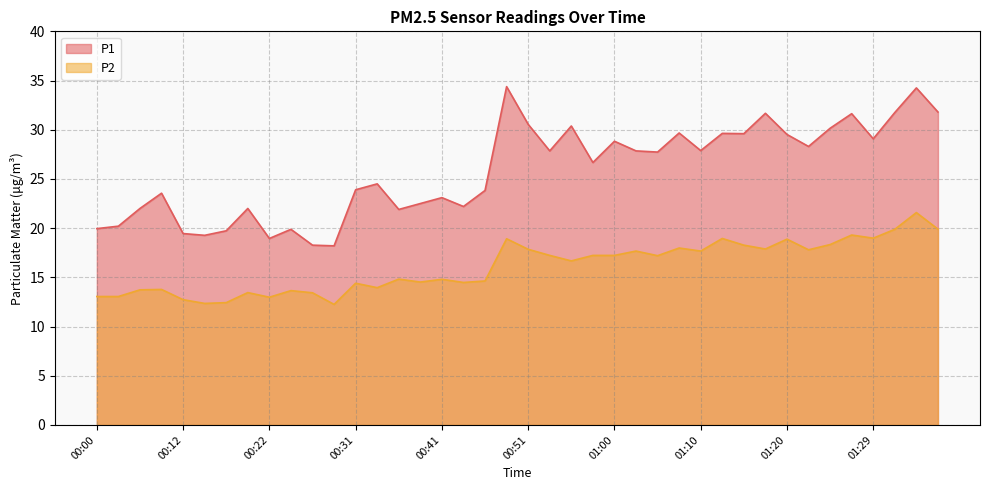

Where is the first local minimum for P1?

00:14